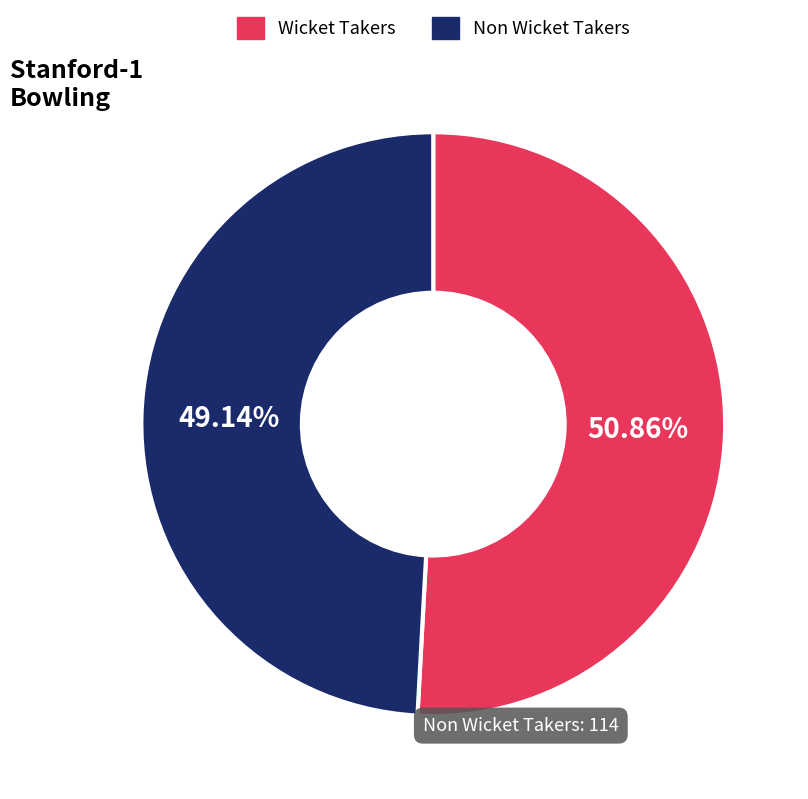

What is the largest slice in the pie chart?

Wicket Takers